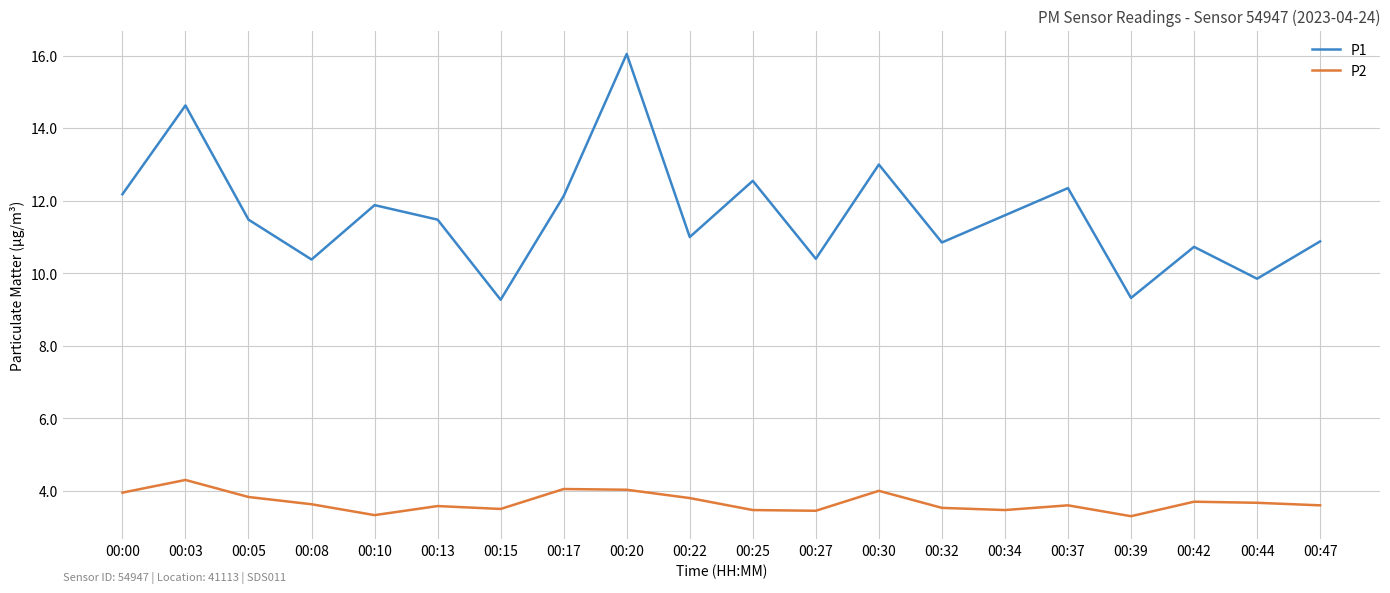

What is the difference between the P2 values at 00:10 and 00:15?

0.2